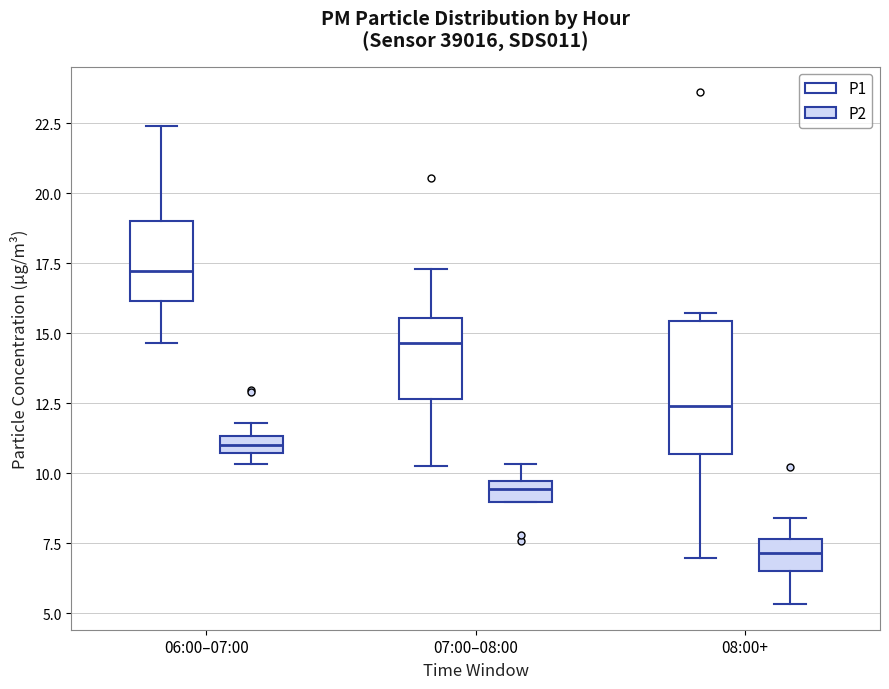

Comparing the boxes themselves (not the whiskers), which one is the tallest?

08:00+ (P1)